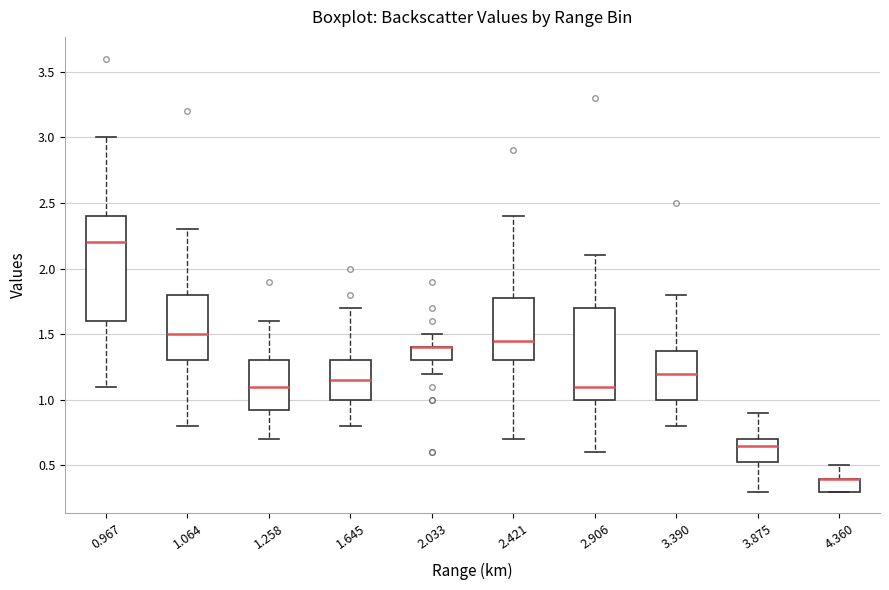

Which box is the tallest, from its lower edge to its upper edge?

0.967